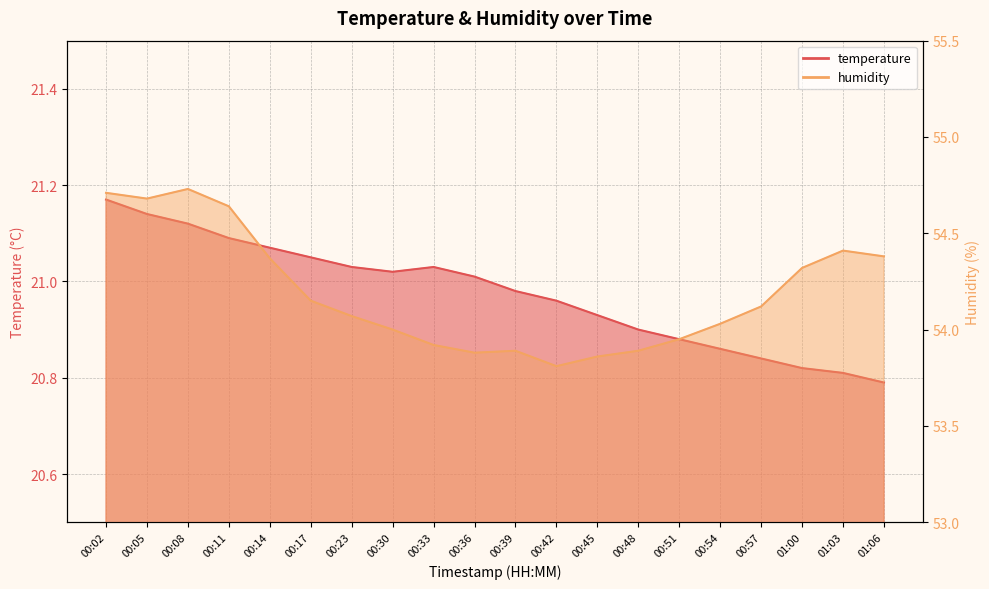

Which series has the largest total across all categories?

humidity